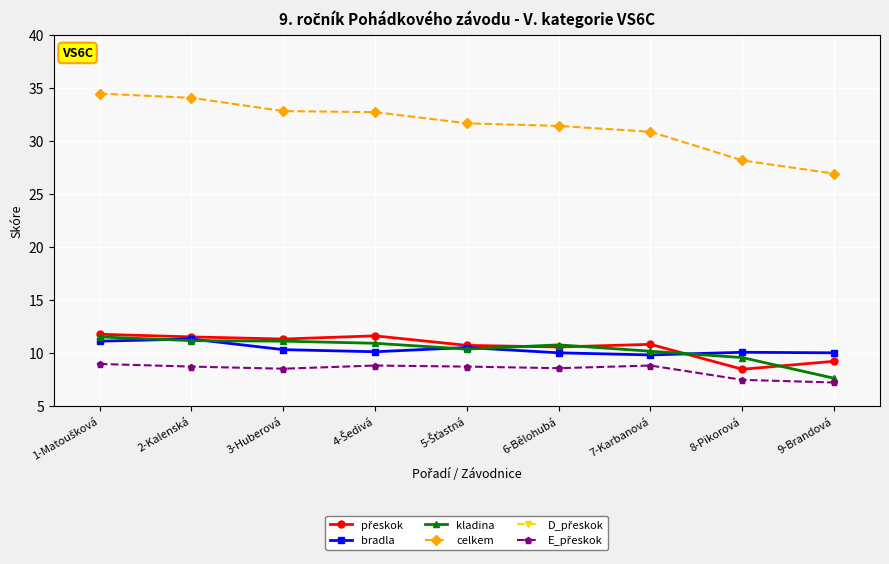

The value of celkem at 2-Kalenská is 57.6. True or false?

False